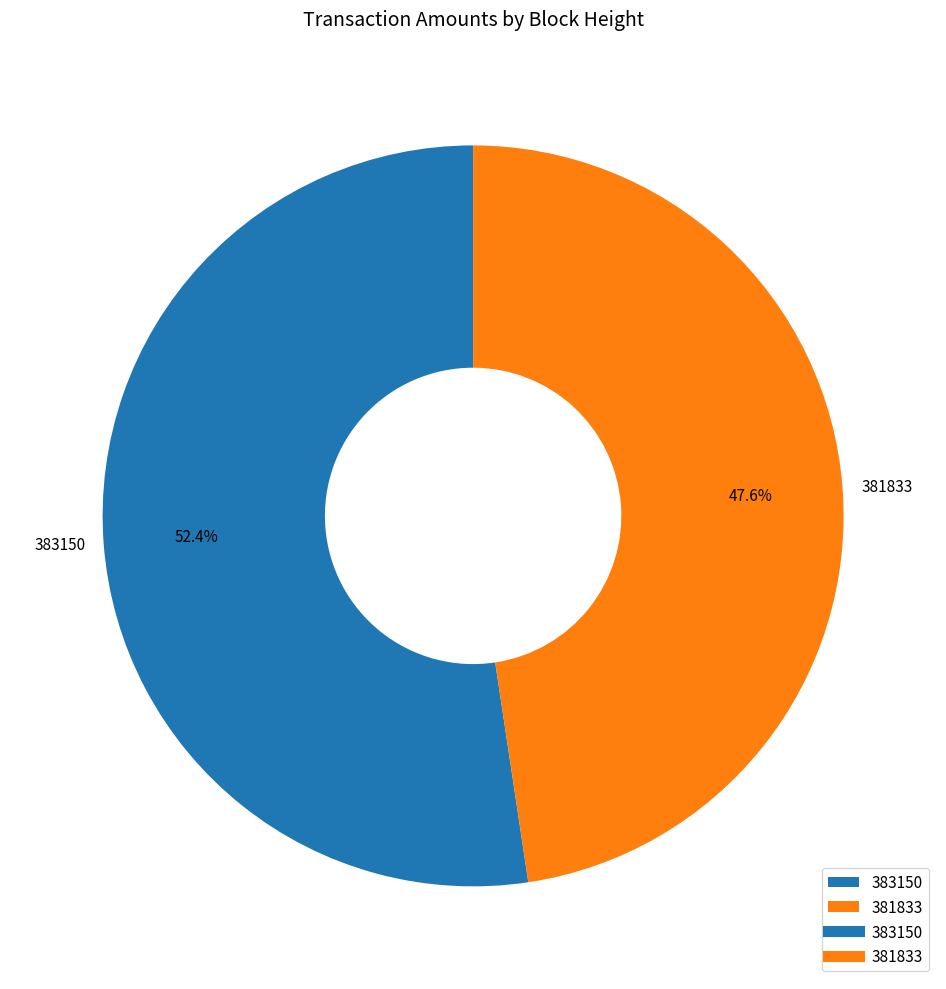

To the nearest percent, what percentage of the pie is 383150?

52%